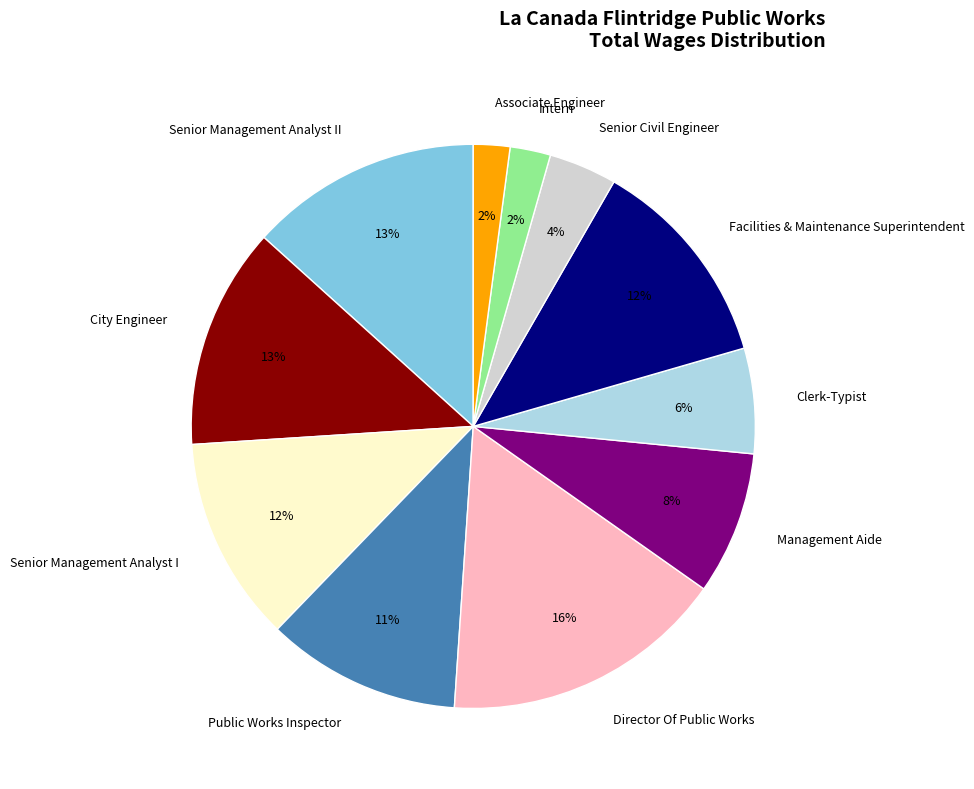

Which category has the biggest portion of the pie?

Director Of Public Works